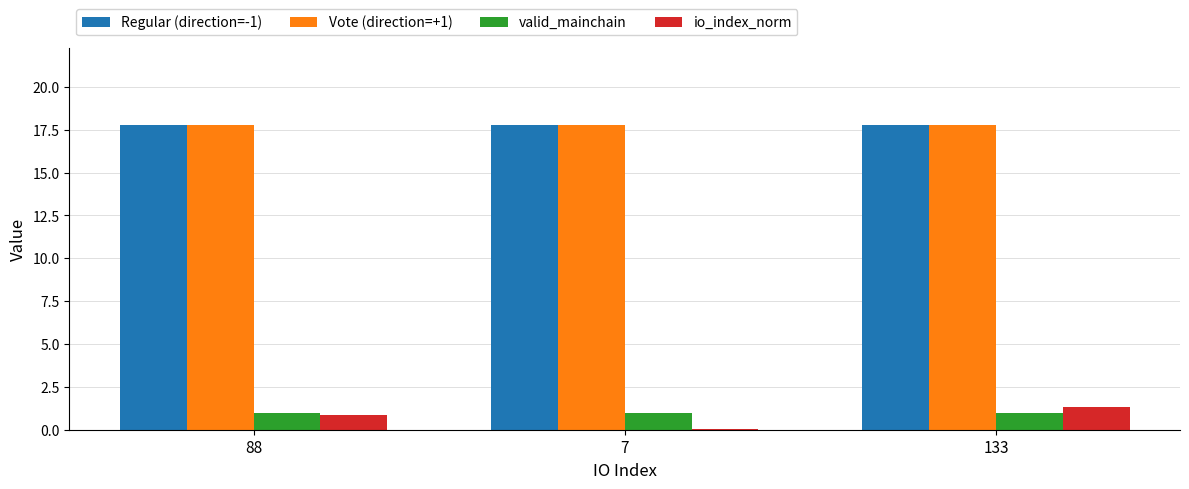

What is the highest value of the io_index_norm series?

1.3